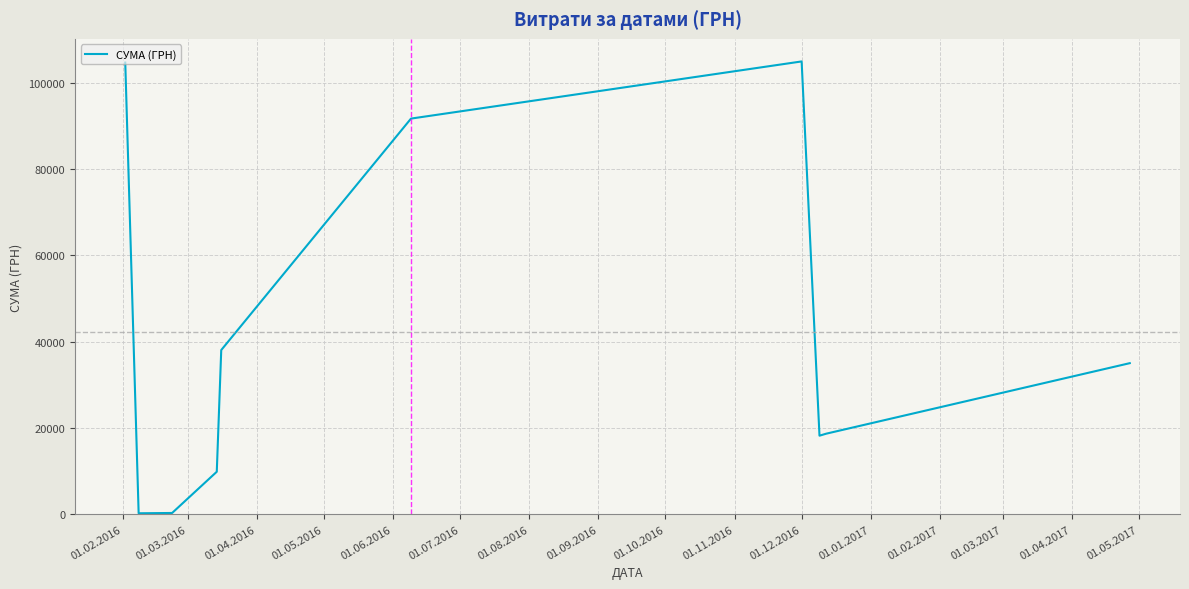

What is the difference between the maximum and minimum values?

104672.8